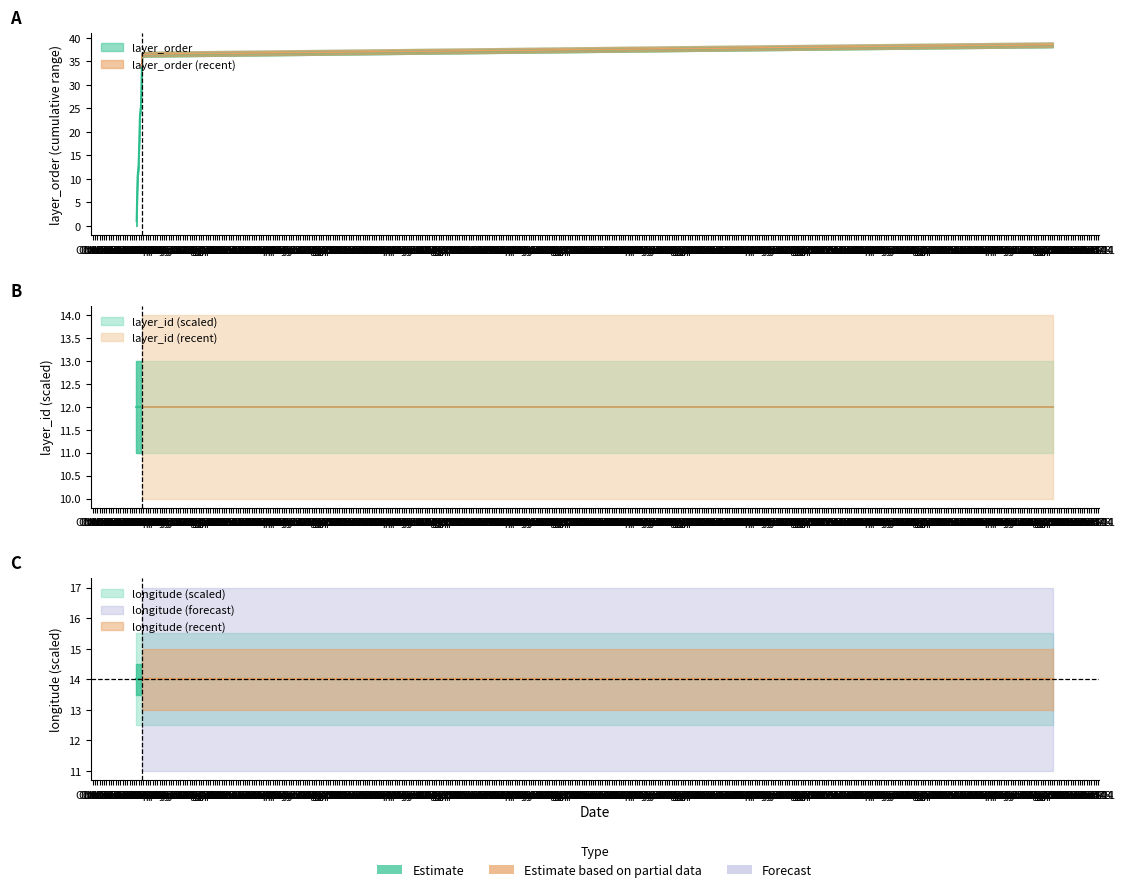

At how many categories does at least one series exceed 26?

5